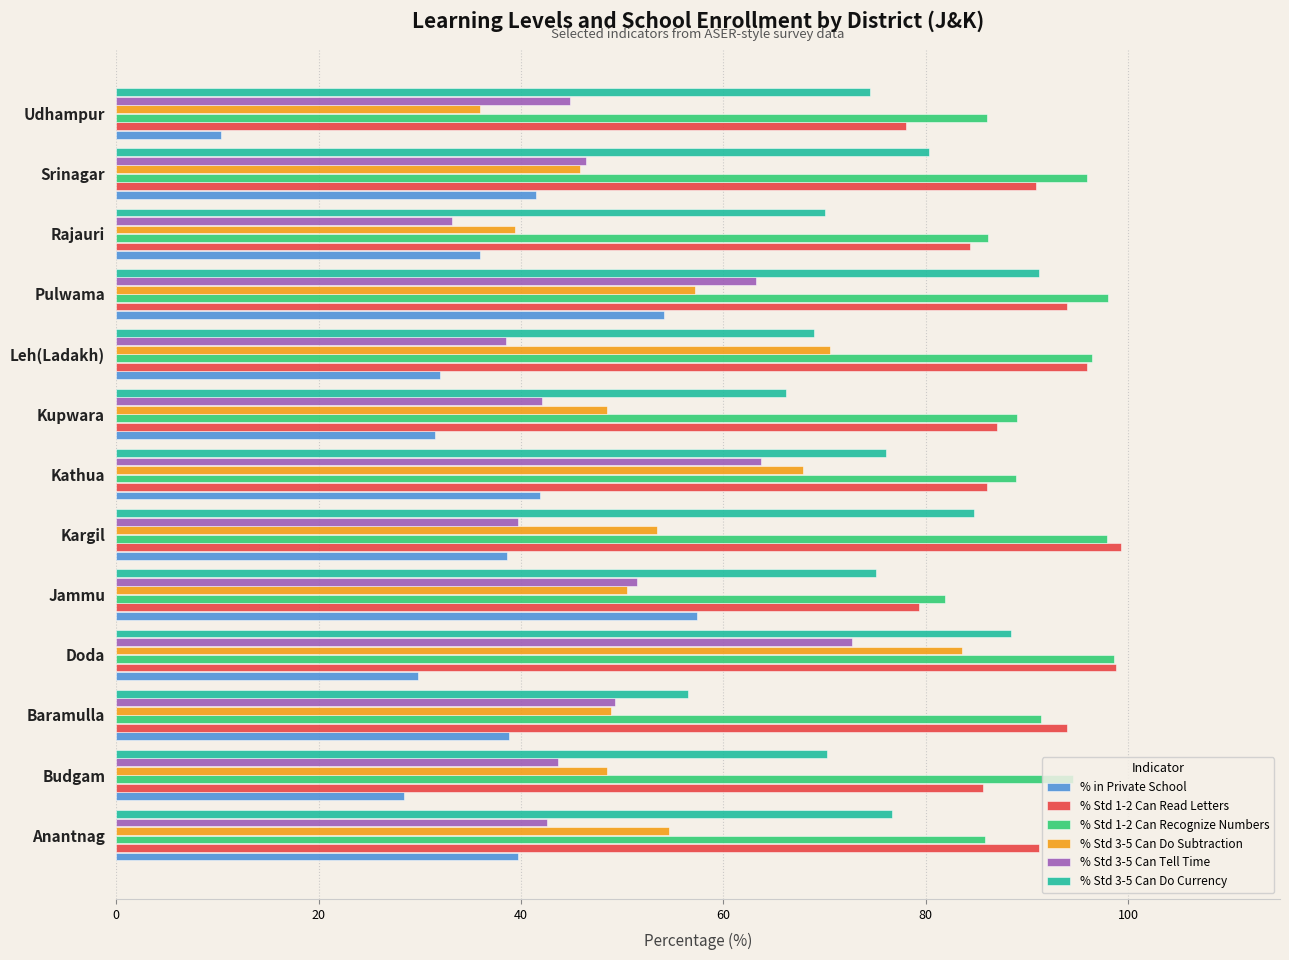

True or false: % Std 3-5 Can Do Currency has a value of 104.7 at Budgam.

False